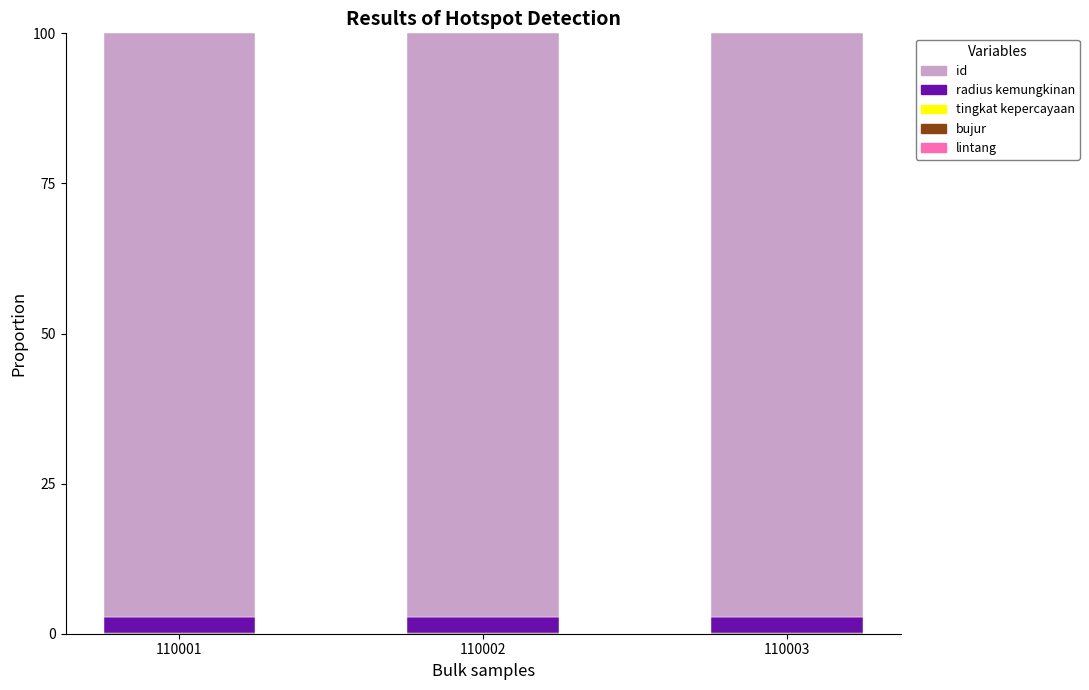

Rank the categories by lintang value from highest to lowest.

110001, 110003, 110002